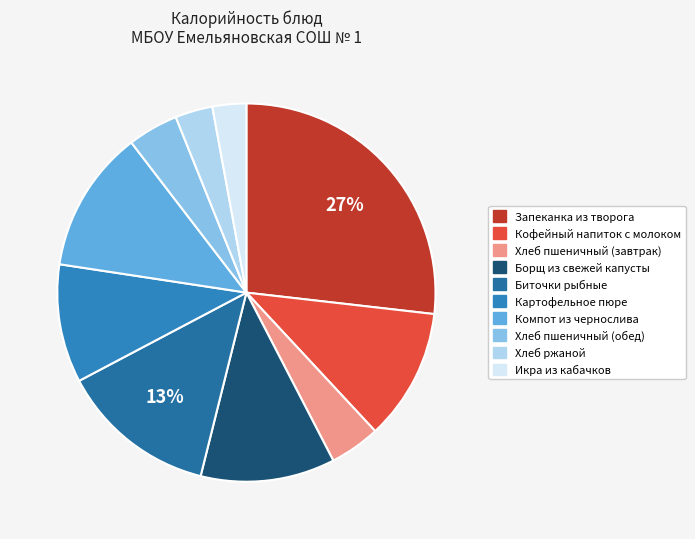

Count the number of slices in the pie.

10